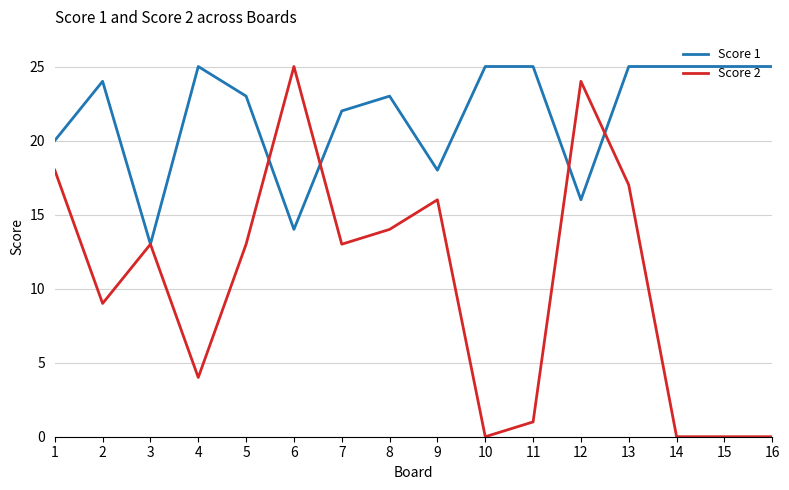

Which series has the largest total across all categories?

Score 1